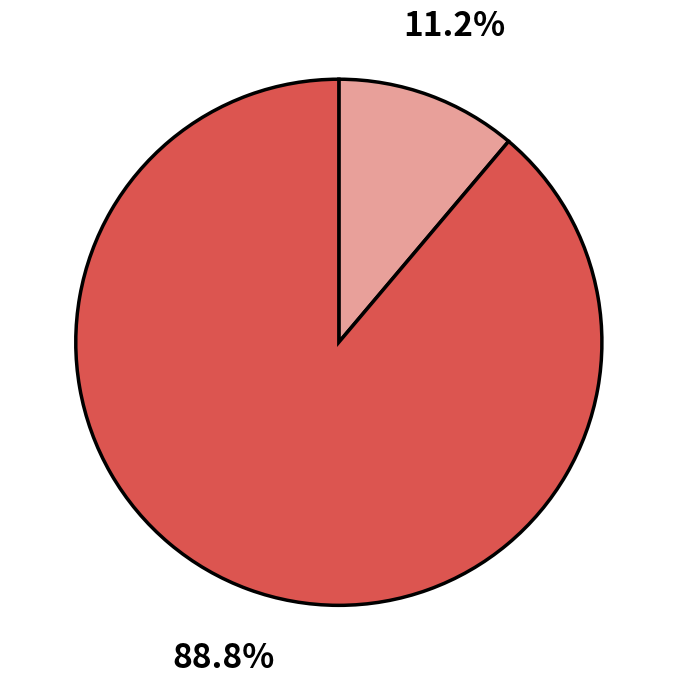

Is there a majority slice in this chart?

Yes